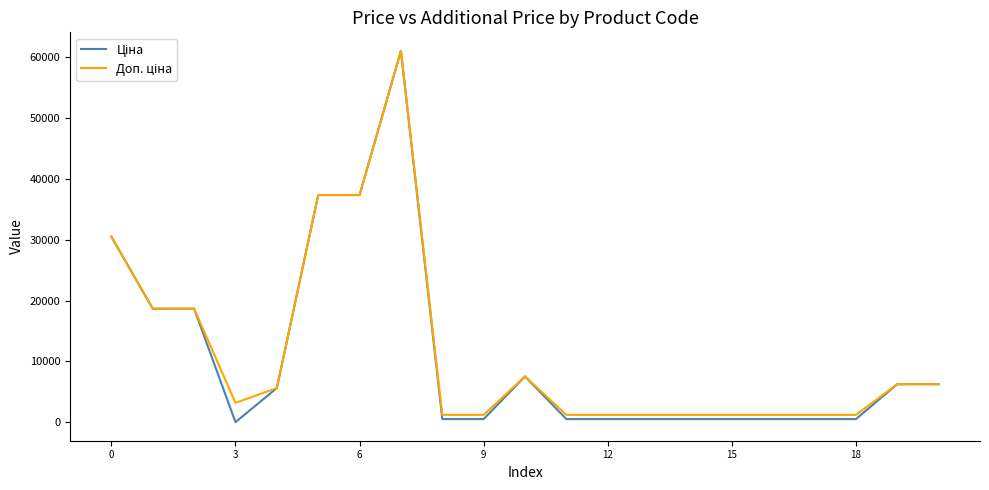

What is the greatest value displayed?

61024.7